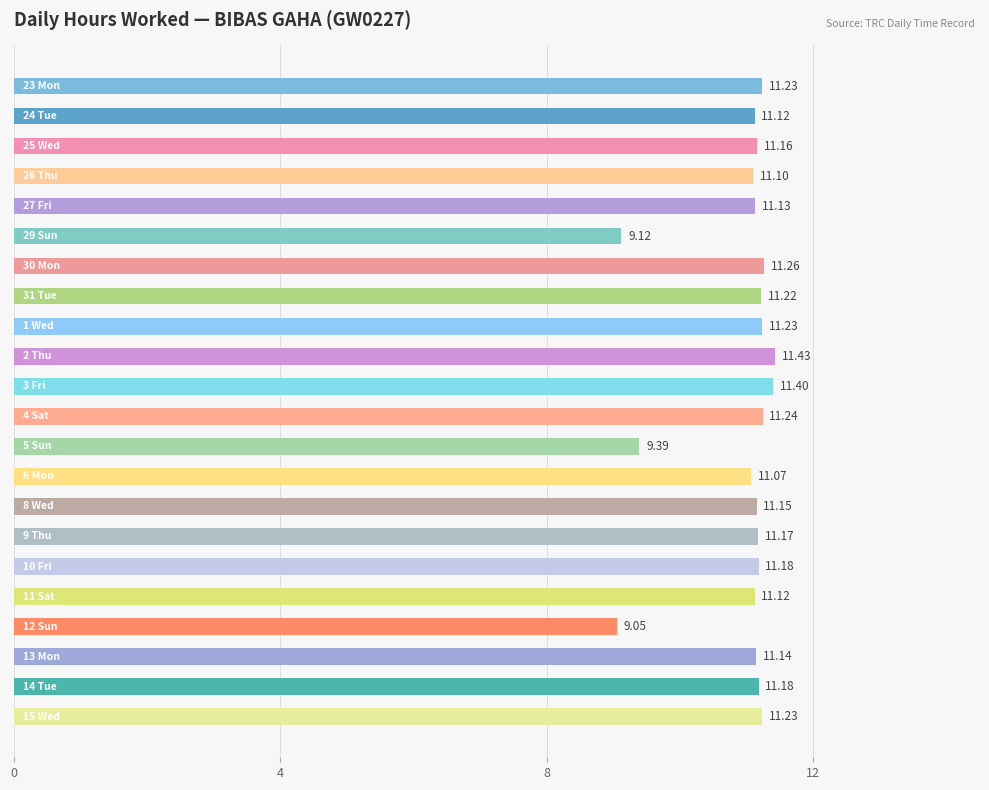

What is the difference between the second highest and second lowest values?

2.3